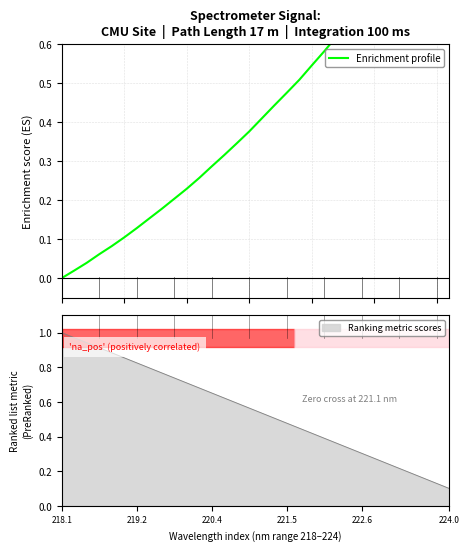

Is this an area chart (filled region under the line)?

No